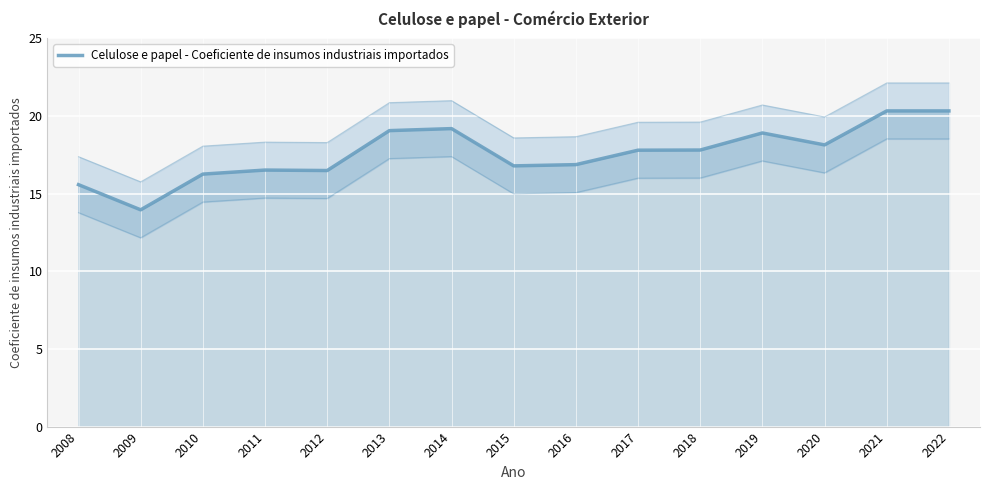

Reading right to left, extract all data points from this chart.

20.3	20.3	18.1	18.9	17.8	17.8	16.9	16.8	19.2	19.1	16.5	16.5	16.3	14.0	15.6